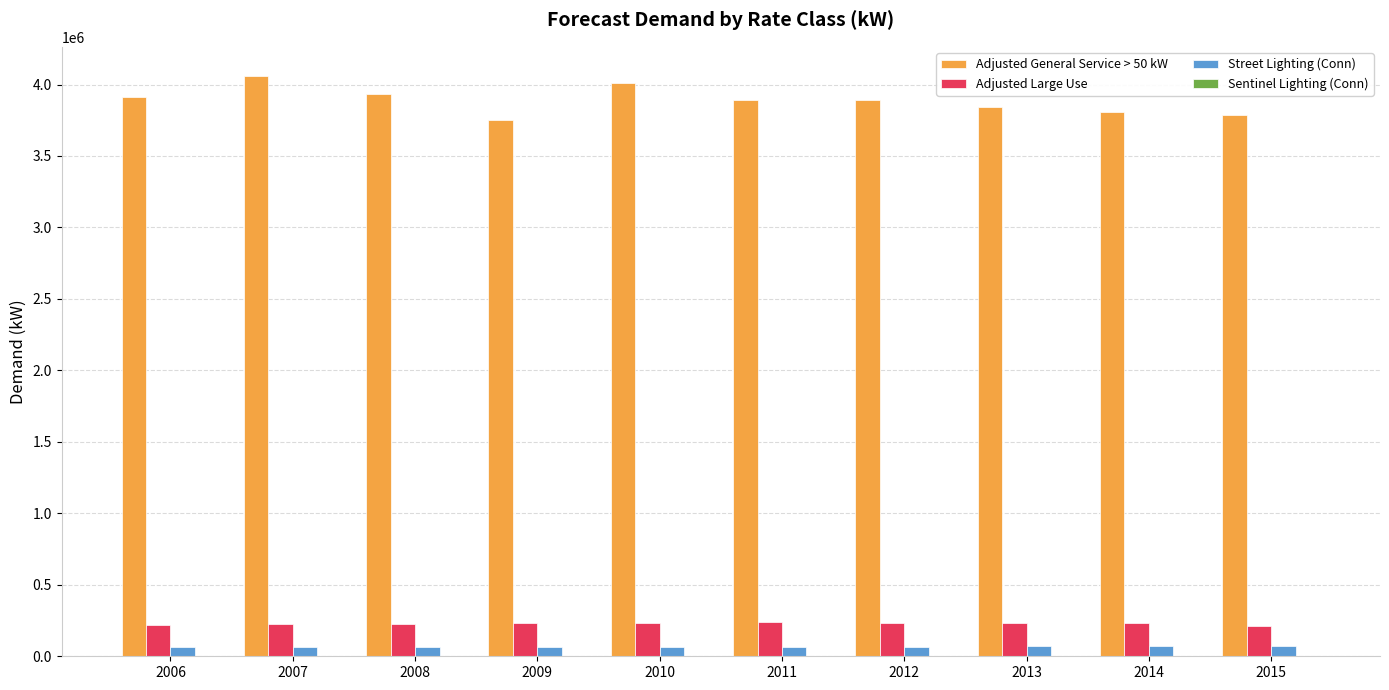

What is the spread (max minus min) of values at 2009?

3751251.2